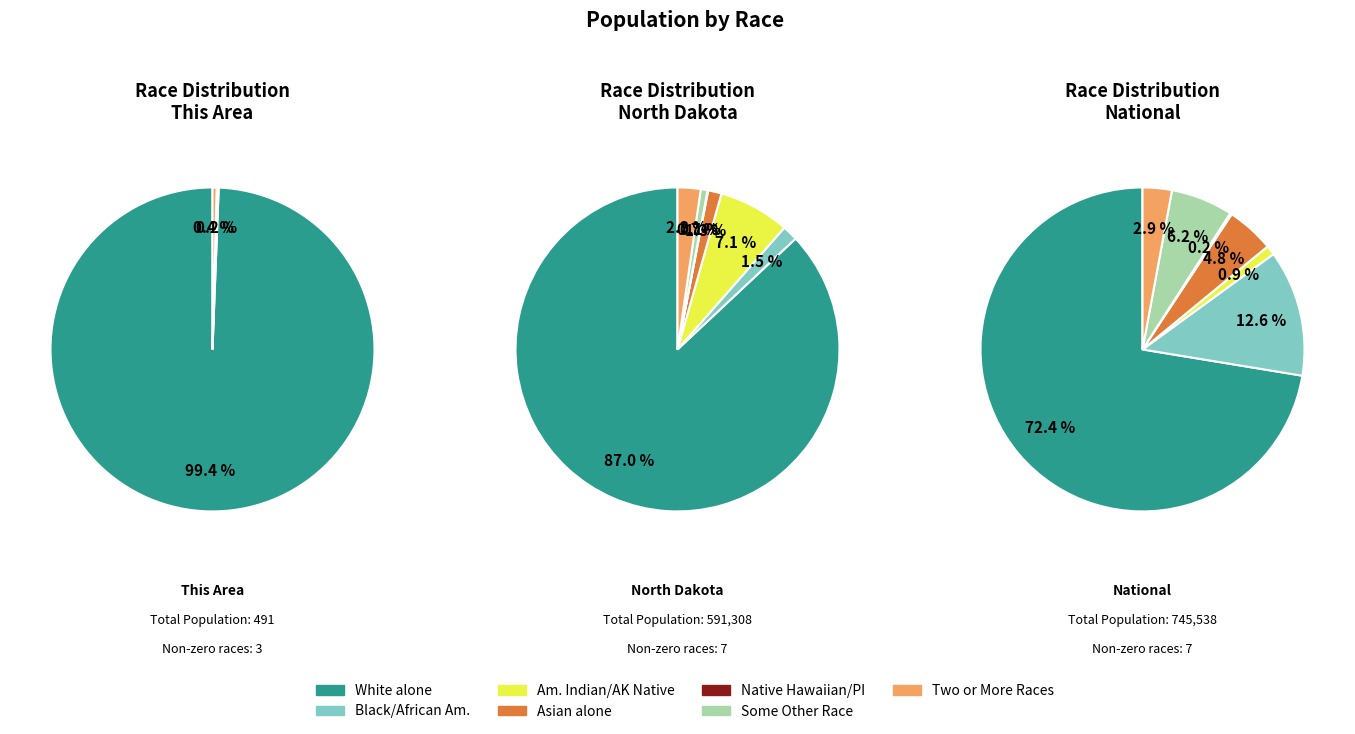

How many slices are in this pie chart?

7